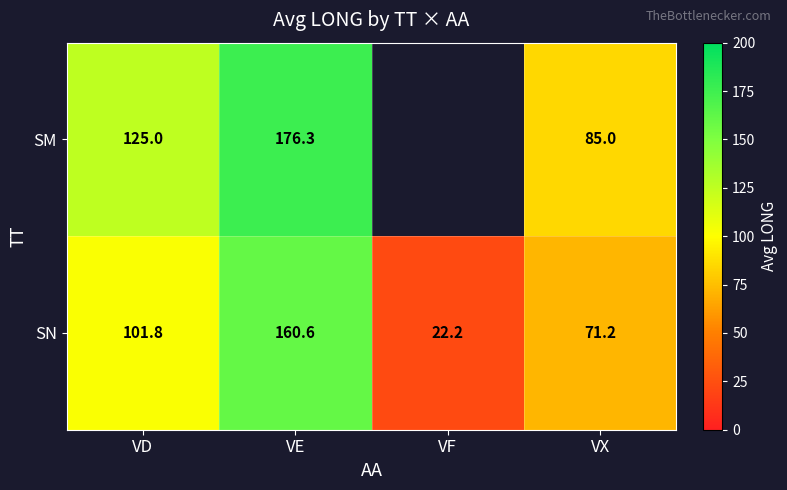

Between VE and VD, which is larger?

VE